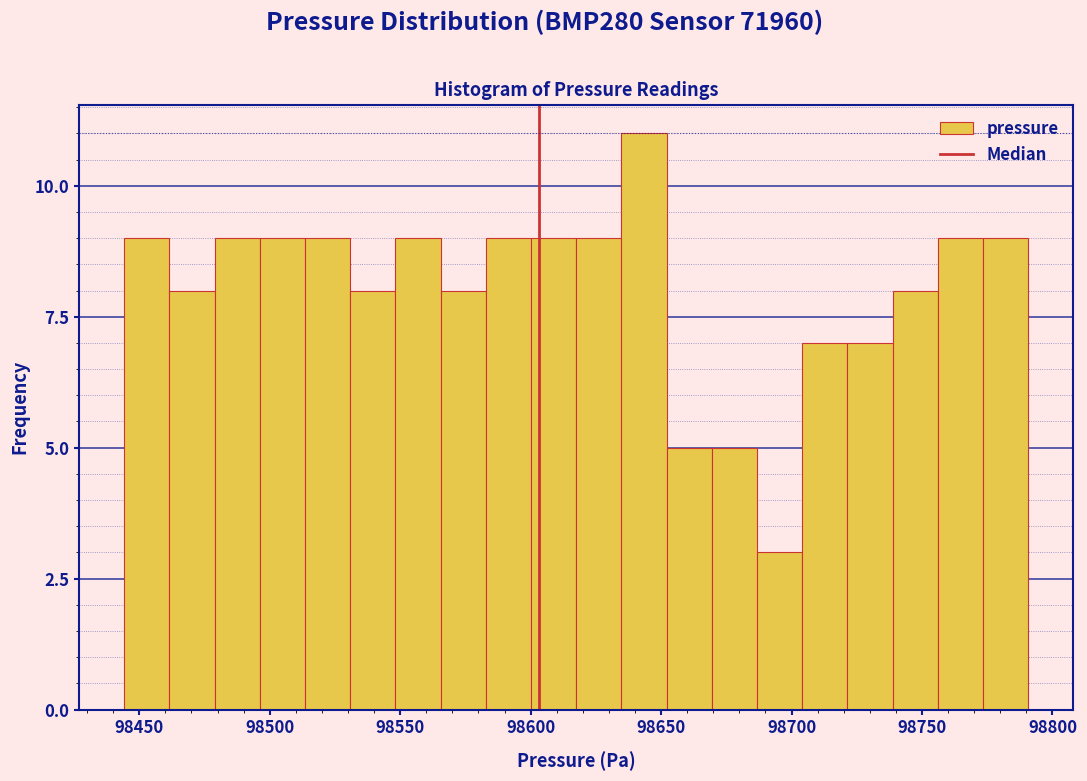

Around what value on the x-axis is the tallest bar? Give the approximate position of its centre, as read against the axis.

98645